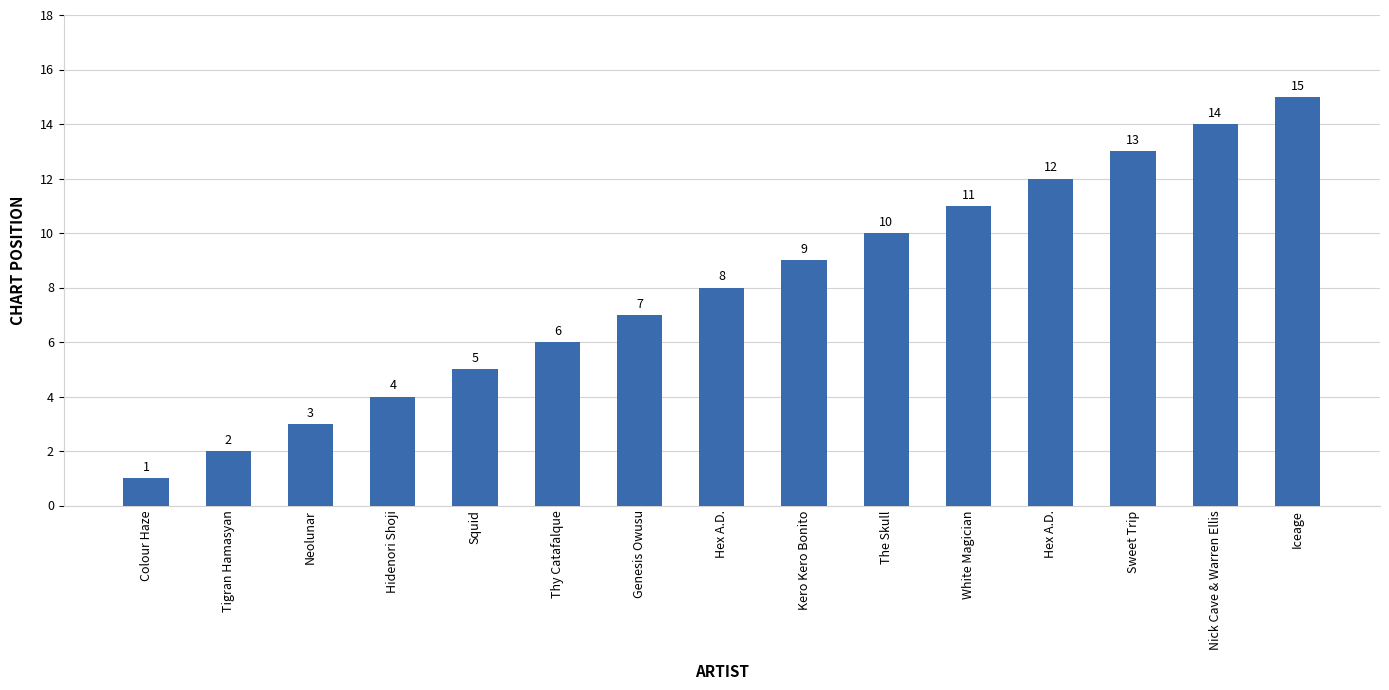

Reading left to right, transcribe all the data shown in this chart.

Colour Haze=1	Tigran Hamasyan=2	Neolunar=3	Hidenori Shoji=4	Squid=5	Thy Catafalque=6	Genesis Owusu=7	Hex A.D.=8	Kero Kero Bonito=9	The Skull=10	White Magician=11	Hex A.D.=12	Sweet Trip=13	Nick Cave & Warren Ellis=14	Iceage=15